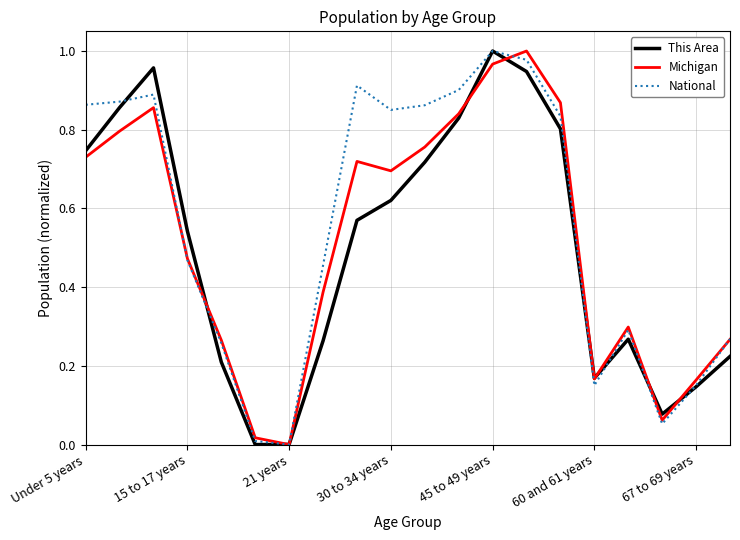

Does the chart display data point markers on the line(s)?

No